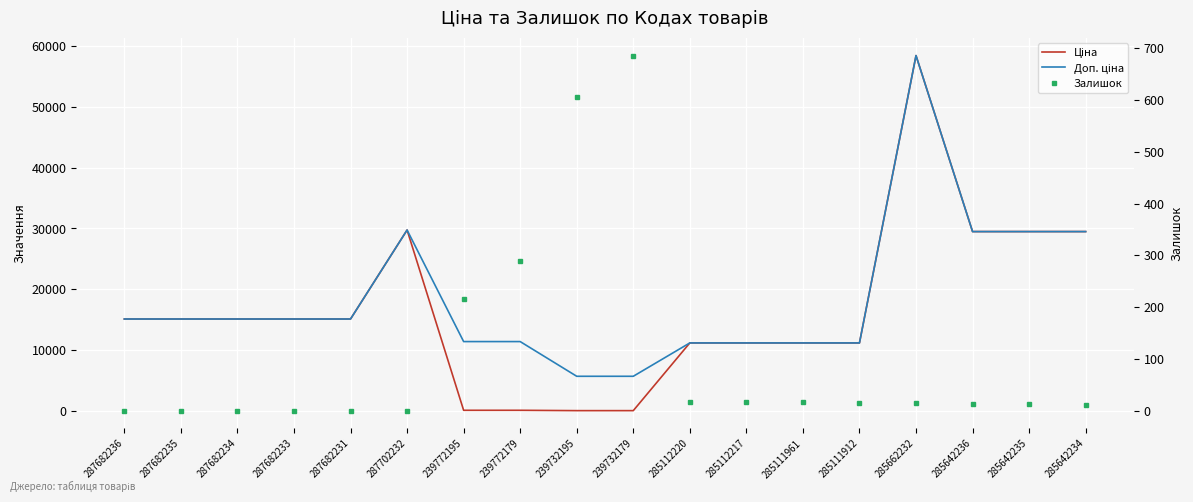

At 239732179, list the series in order from smallest to largest.

Ціна, Залишок, Доп. ціна